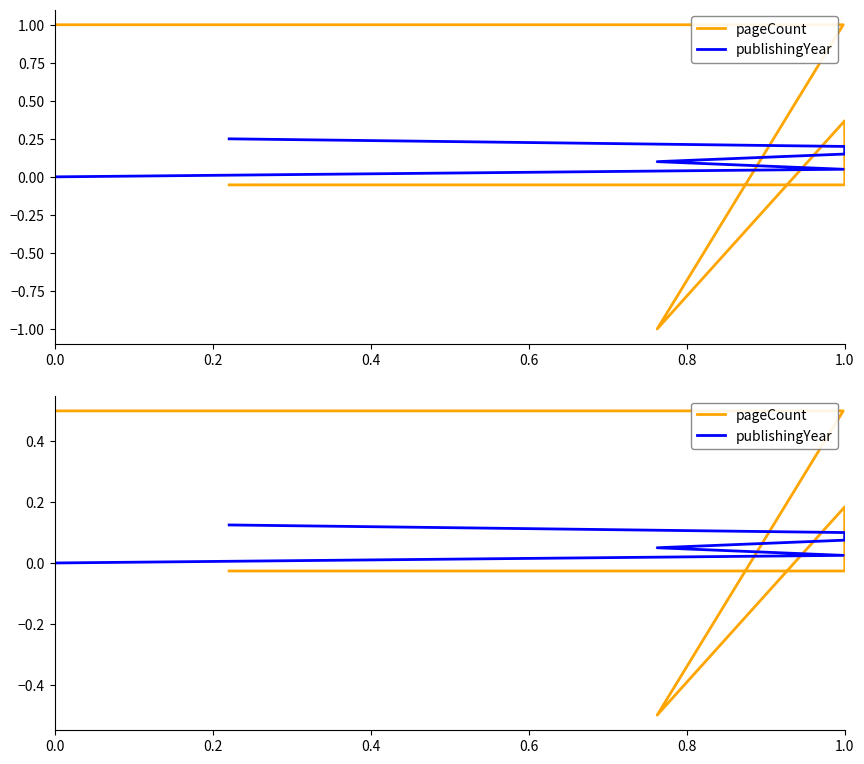

What is the average value of the pageCount series?

0.1